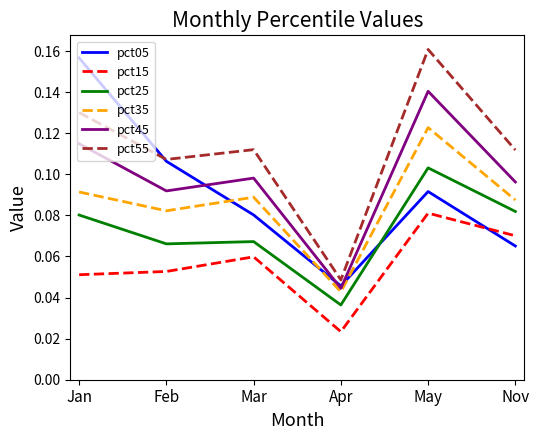

In pct25, how many points are higher than both neighbors (excluding endpoints)?

2